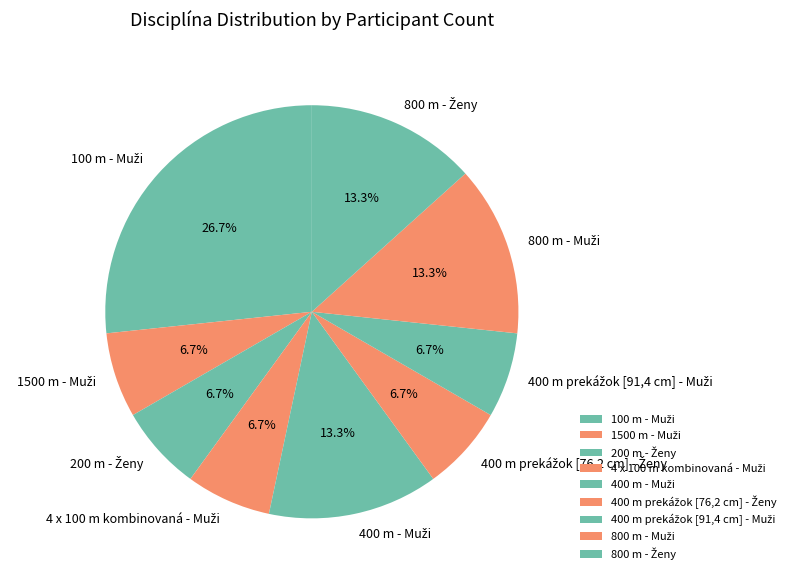

Does any single category account for the majority?

No